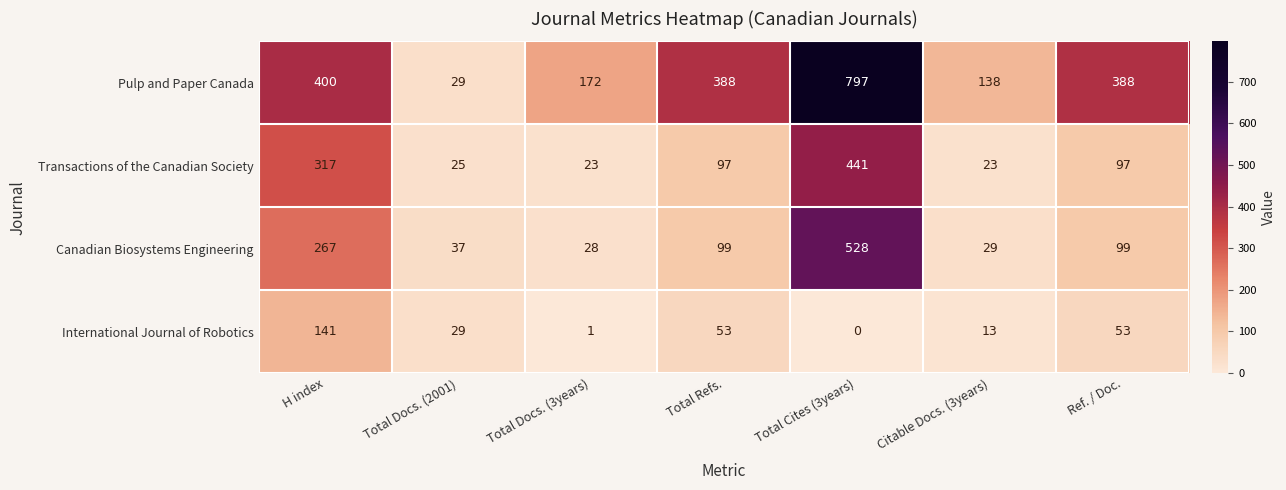

Between Citable Docs. (3years) and Ref. / Doc., which series saw the biggest shift?

Pulp and Paper Canada